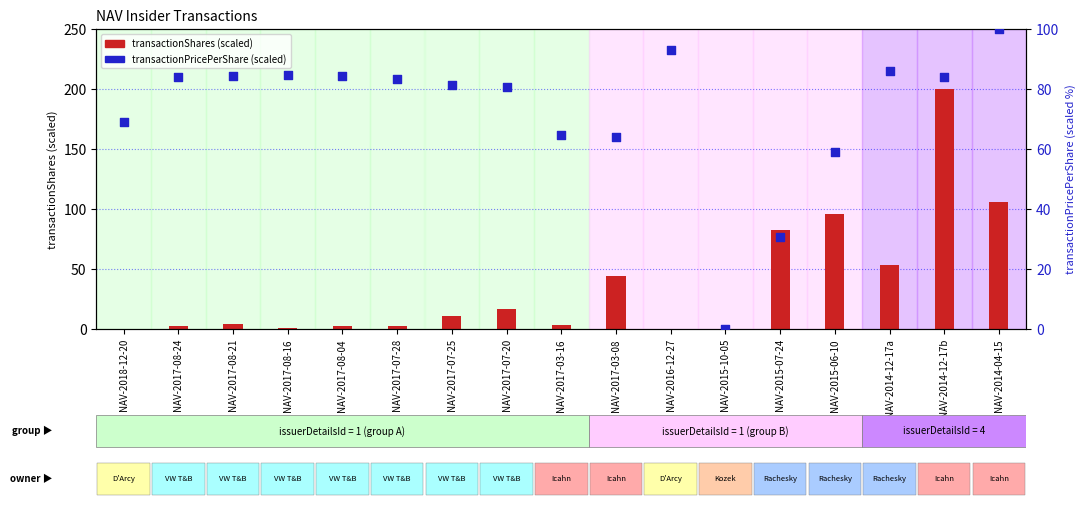

At which category is the sum across all series the highest?

NAV-2014-12-17b